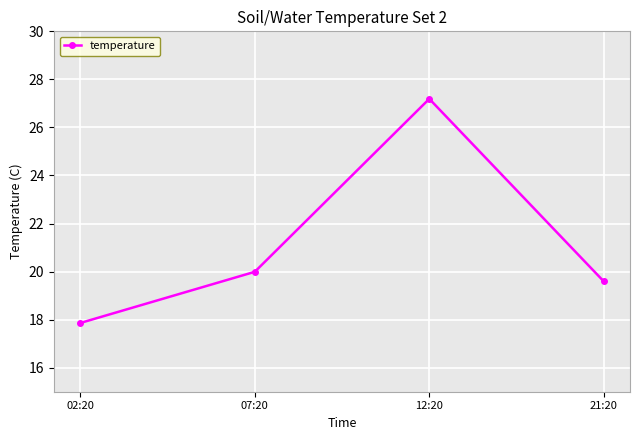

How many interior local peaks (higher than both neighbors) does the data have?

1